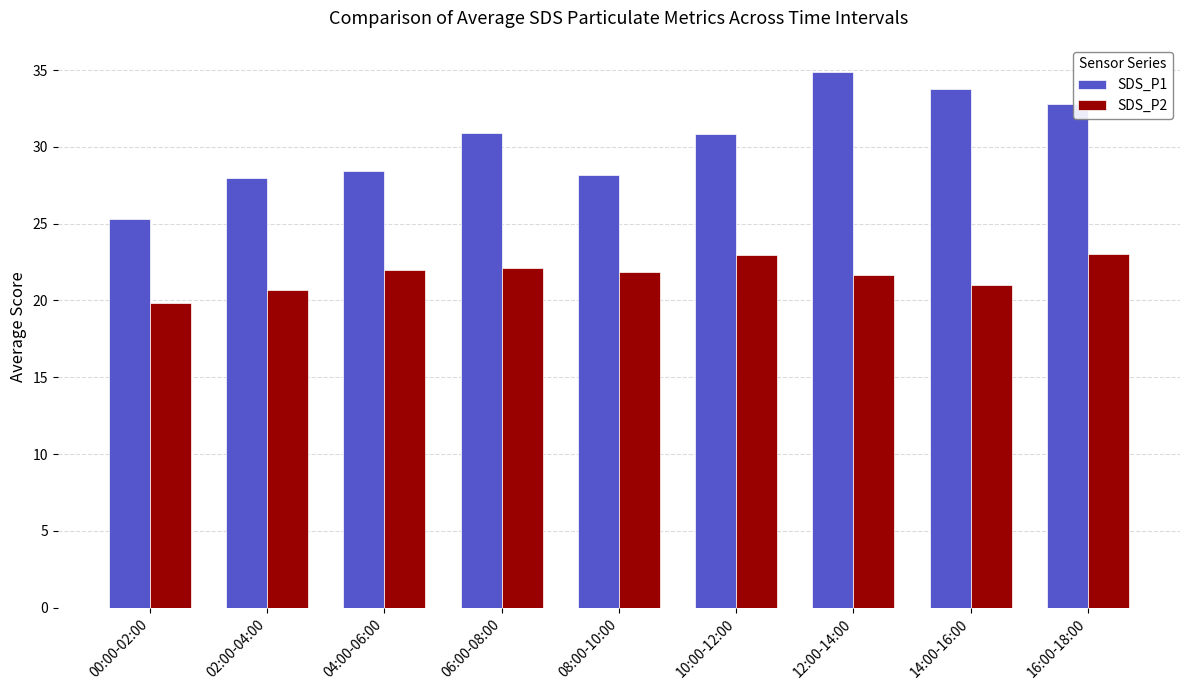

List the series in order of their peak value, highest first.

SDS_P1, SDS_P2